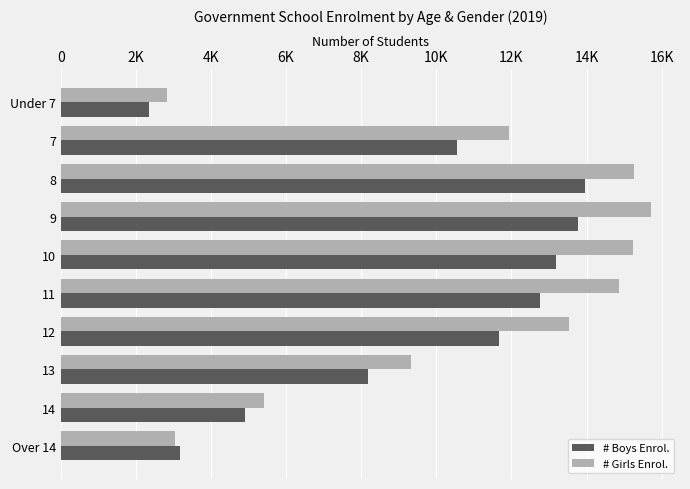

What are all the series names shown in the legend?

# Boys Enrol., # Girls Enrol.